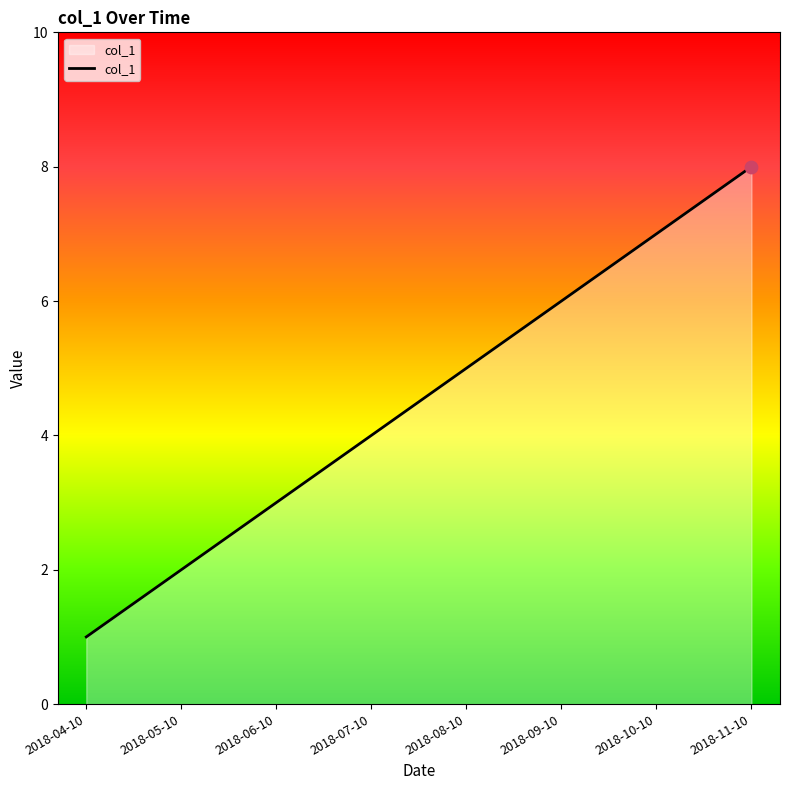

What is the ratio of the value at 2018-10-10 to the value at 2018-09-10?

1.2